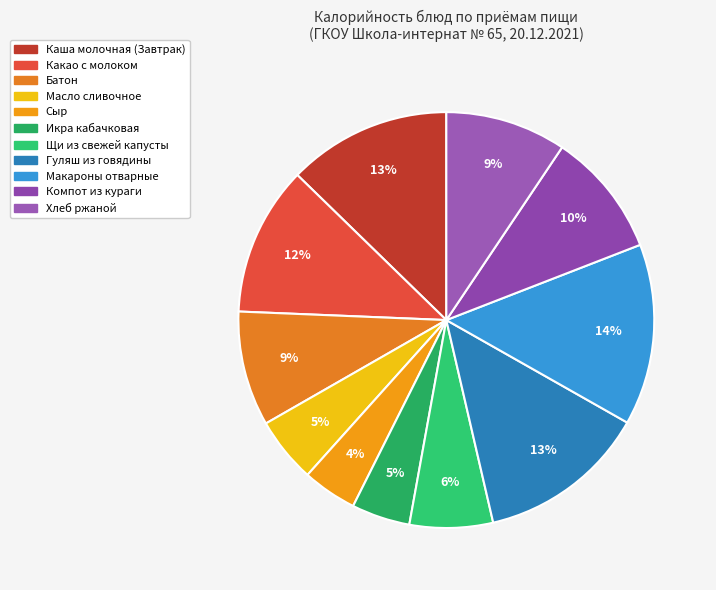

Rank the categories by value from highest to lowest.

Макароны отварные, Гуляш из говядины, Каша молочная (Завтрак), Какао с молоком, Компот из кураги, Хлеб ржаной, Батон, Щи из свежей капусты, Масло сливочное, Икра кабачковая, Сыр